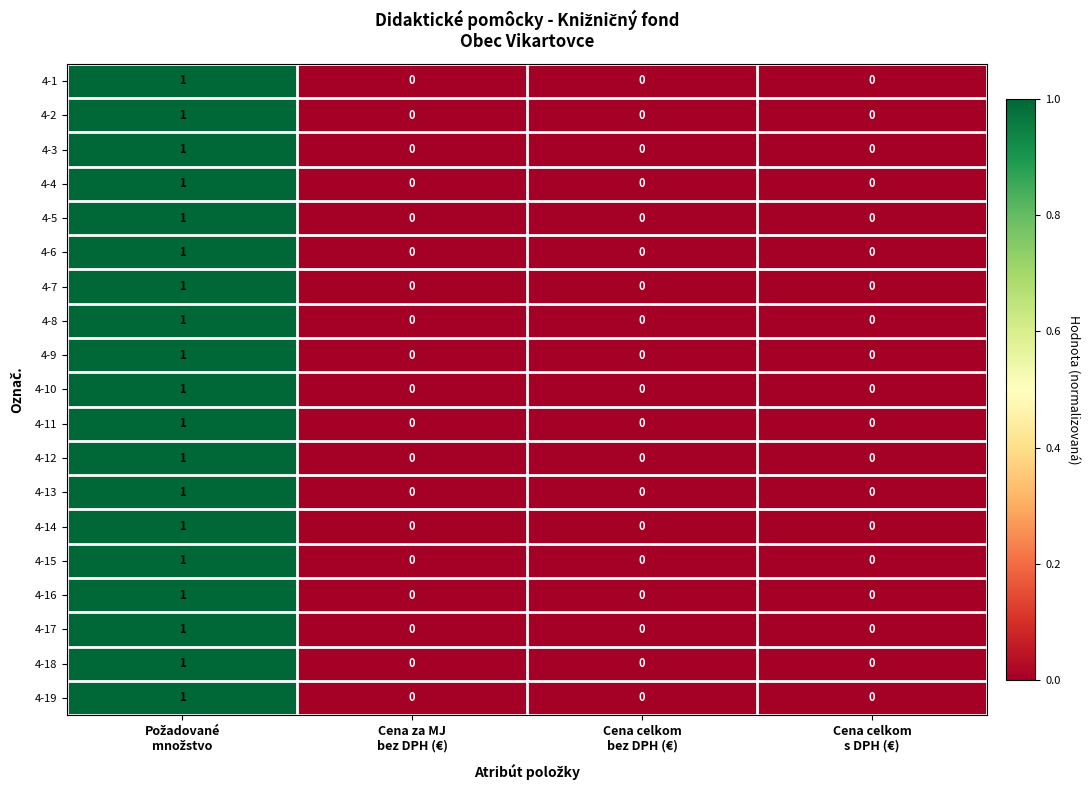

Count the 4-18 values in the range 0 to 1.

4